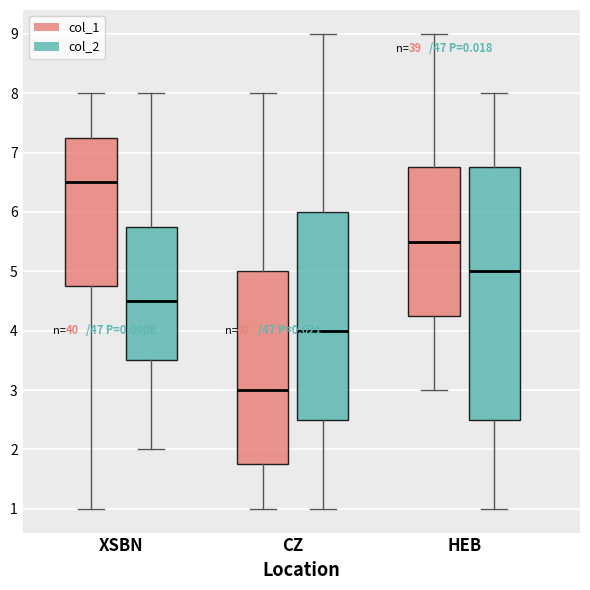

Which box has the highest median line?

XSBN (col_1)